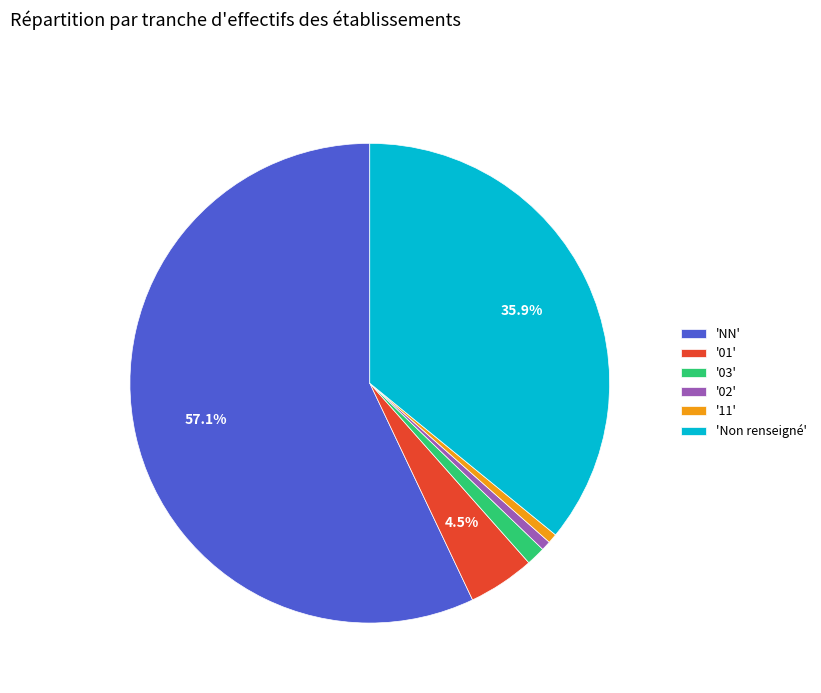

Is there any slice that represents more than half of the pie?

Yes